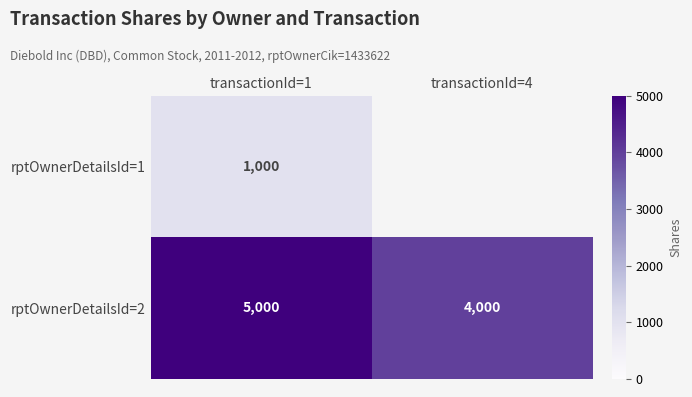

Rank the categories by rptOwnerDetailsId=2 value from highest to lowest.

transactionId=1, transactionId=4